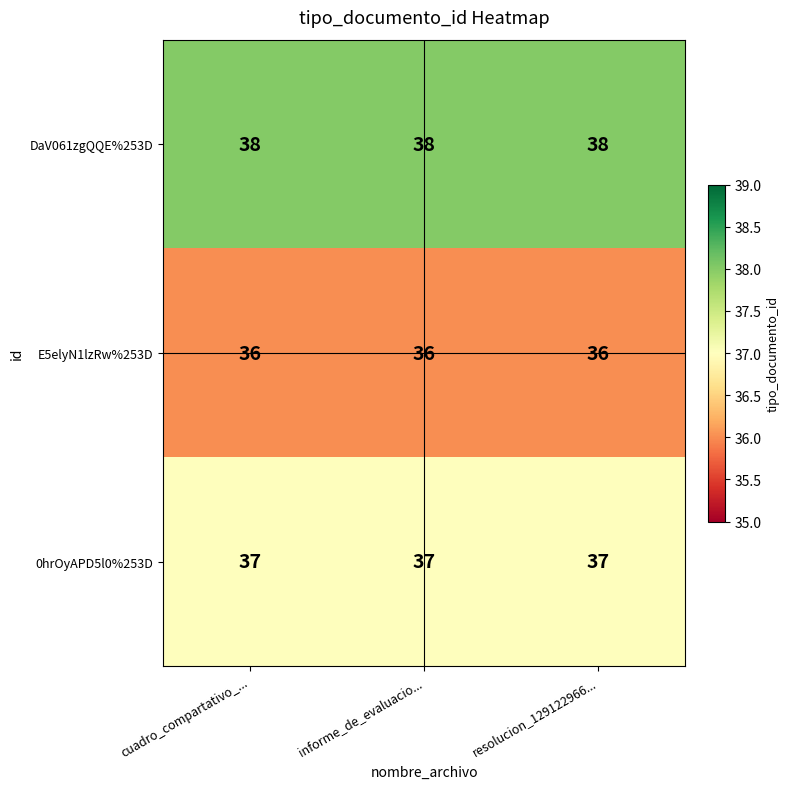

At resolucion_129122966..., list the series in order from smallest to largest.

E5elyN1lzRw%253D, 0hrOyAPD5l0%253D, DaV061zgQQE%253D